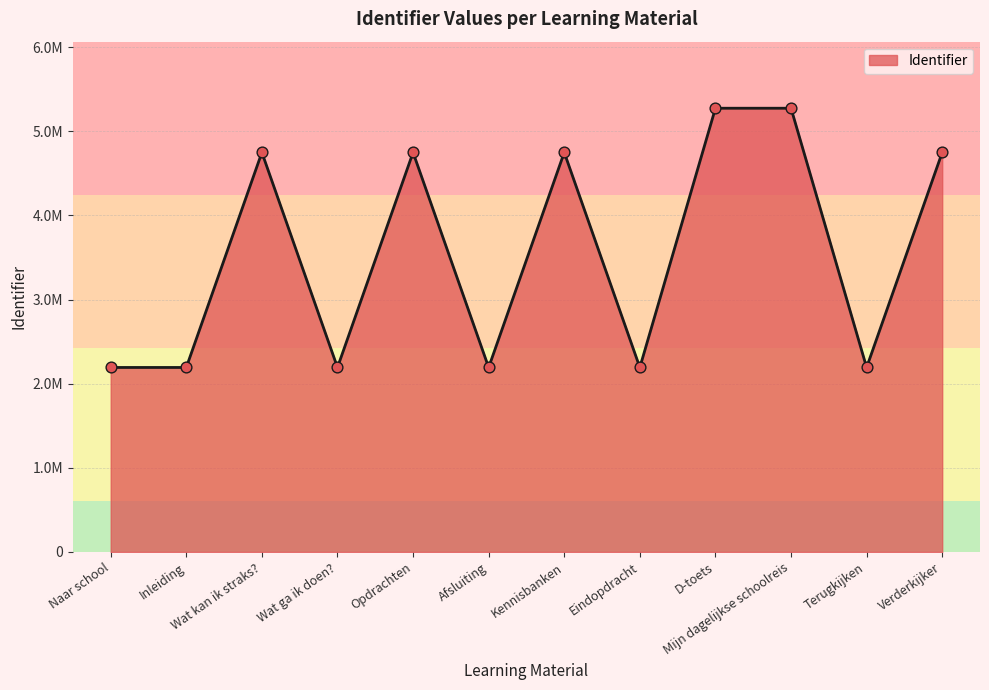

What is the ratio of the value at Afsluiting to the value at Verderkijker?

0.5